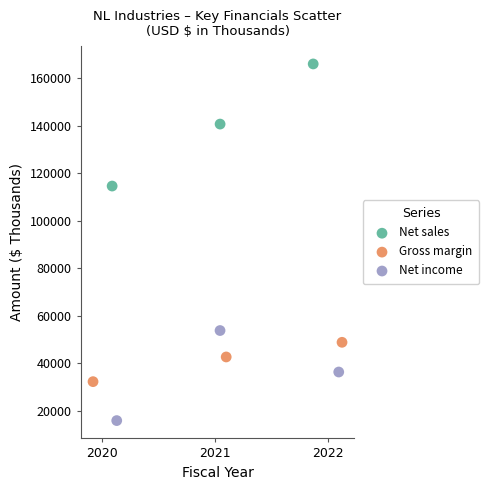

Which series has the widest spread of Y values?

Net sales